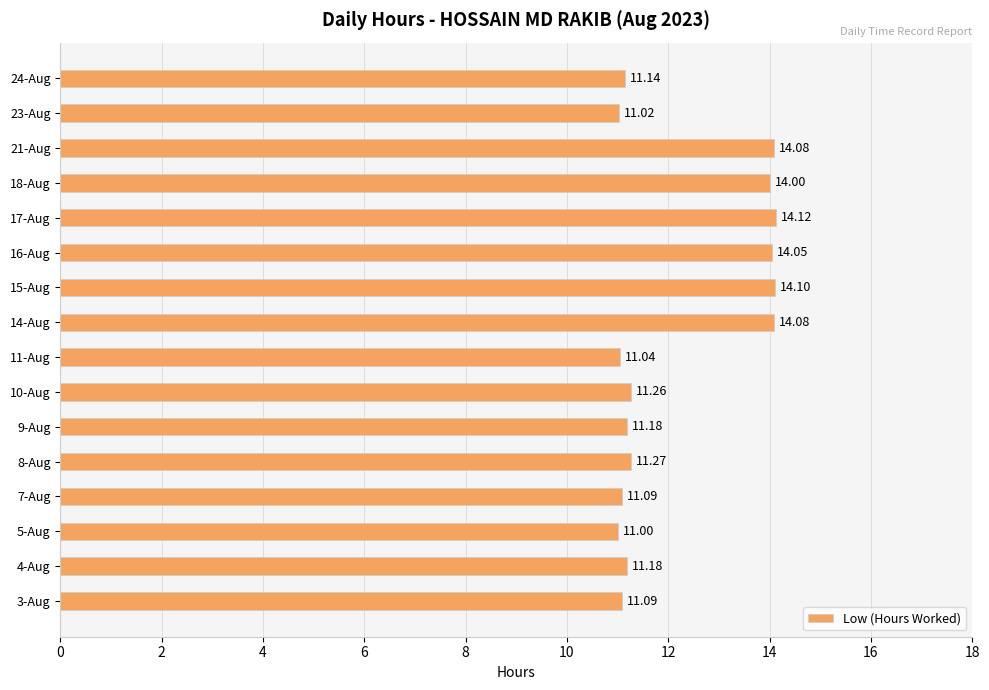

Between 10-Aug and 5-Aug, which is larger?

10-Aug